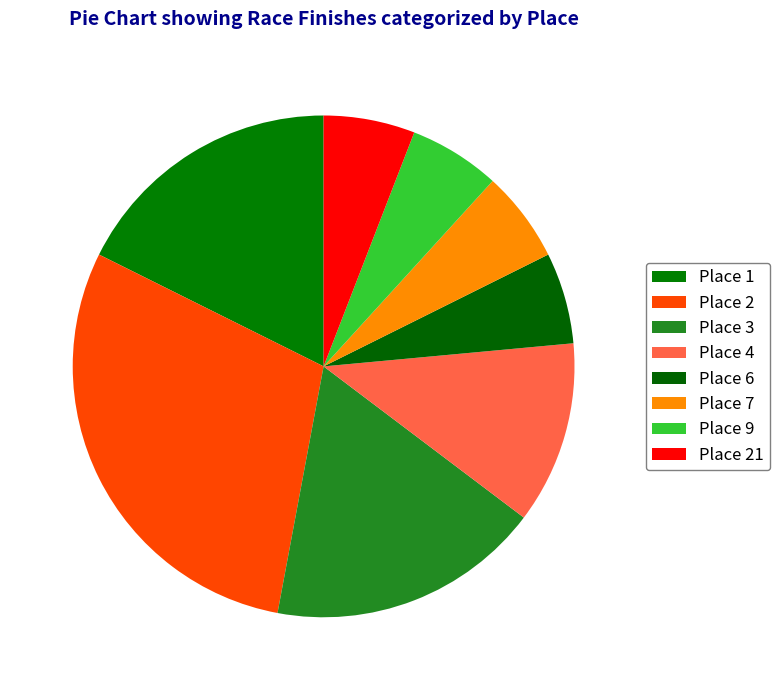

What is the smallest slice in the pie chart?

Place 6